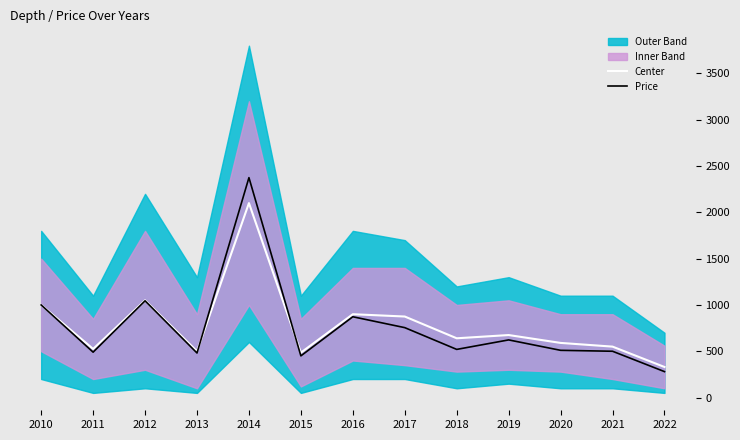

True or false: Center has more than 1 interior local peaks.

True